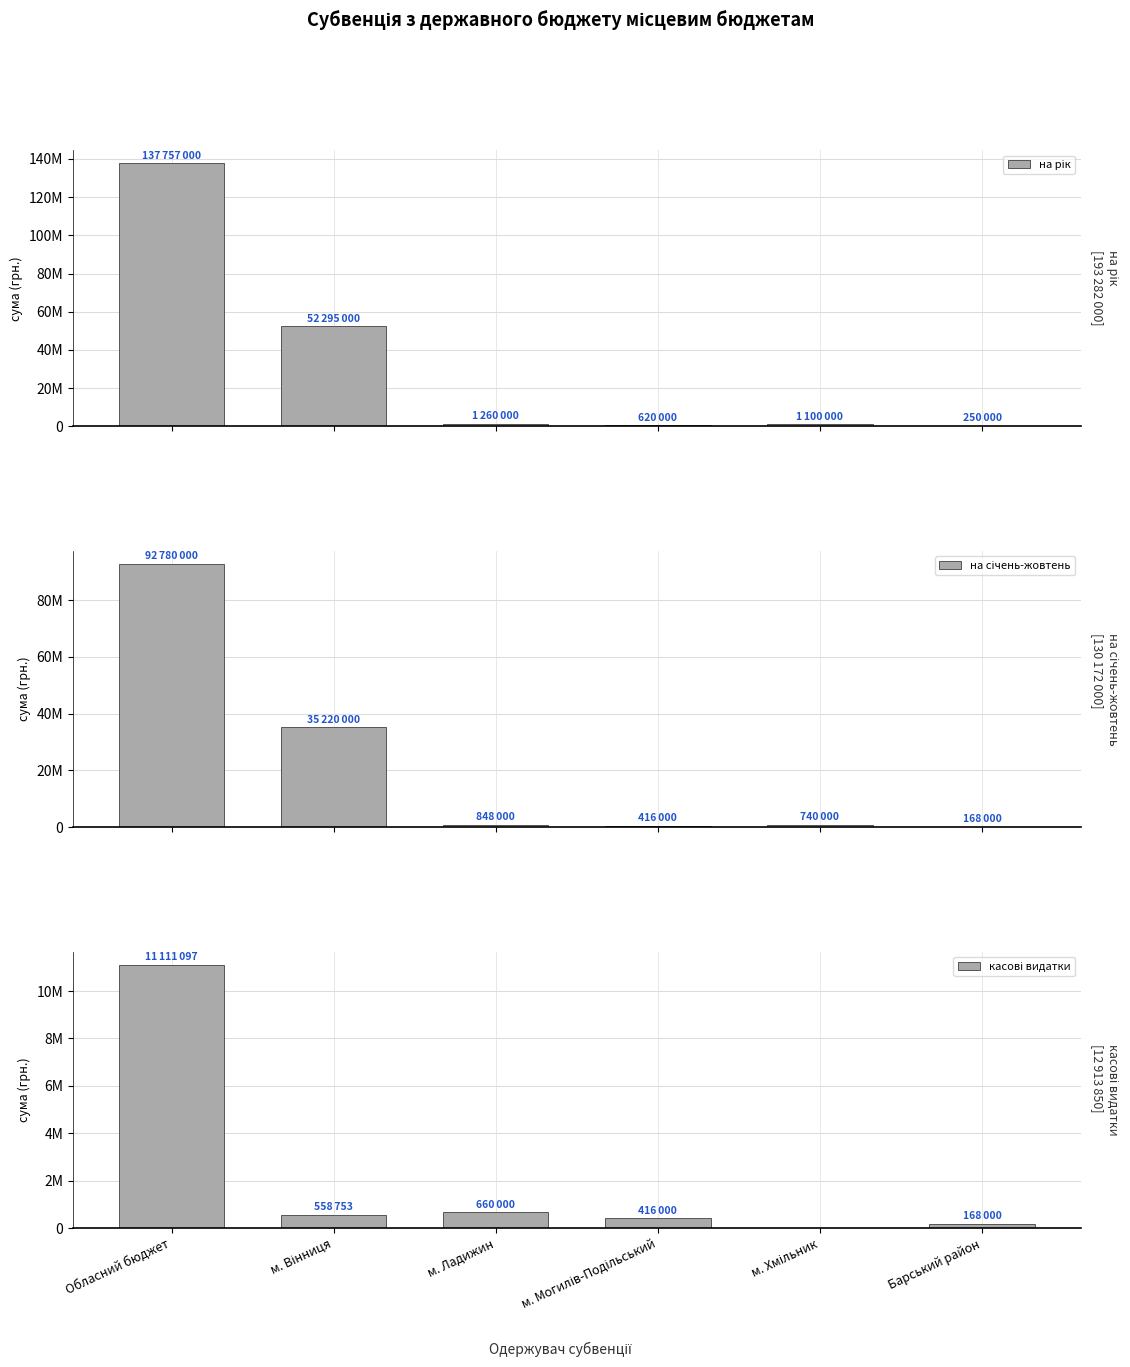

Which series has the widest spread of values?

на рік